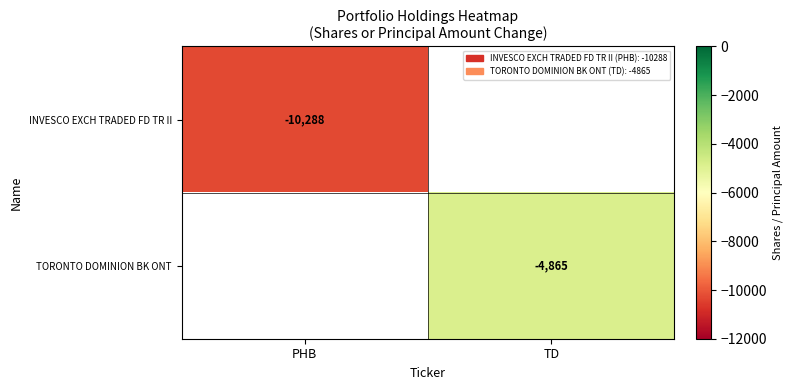

True or false: TORONTO DOMINION BK ONT has a value of -4865 at TD.

True